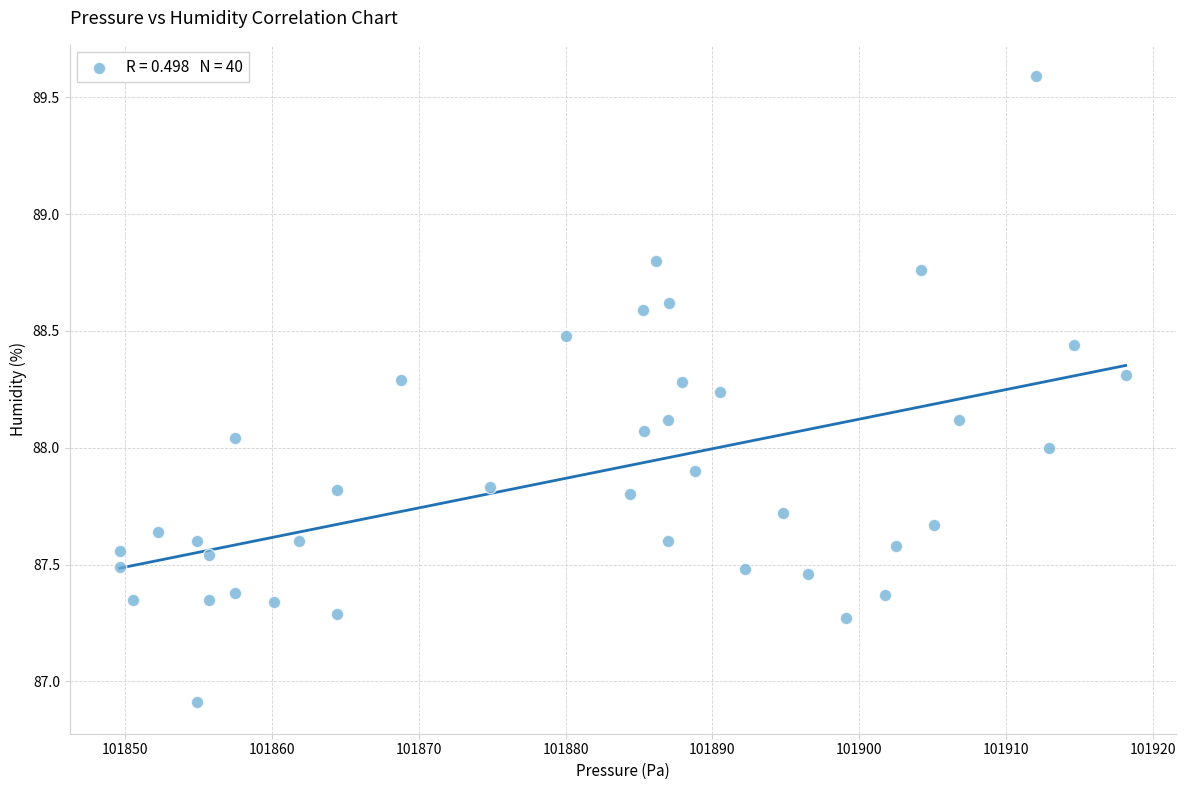

What is the range of X values (max minus min)?

68.5